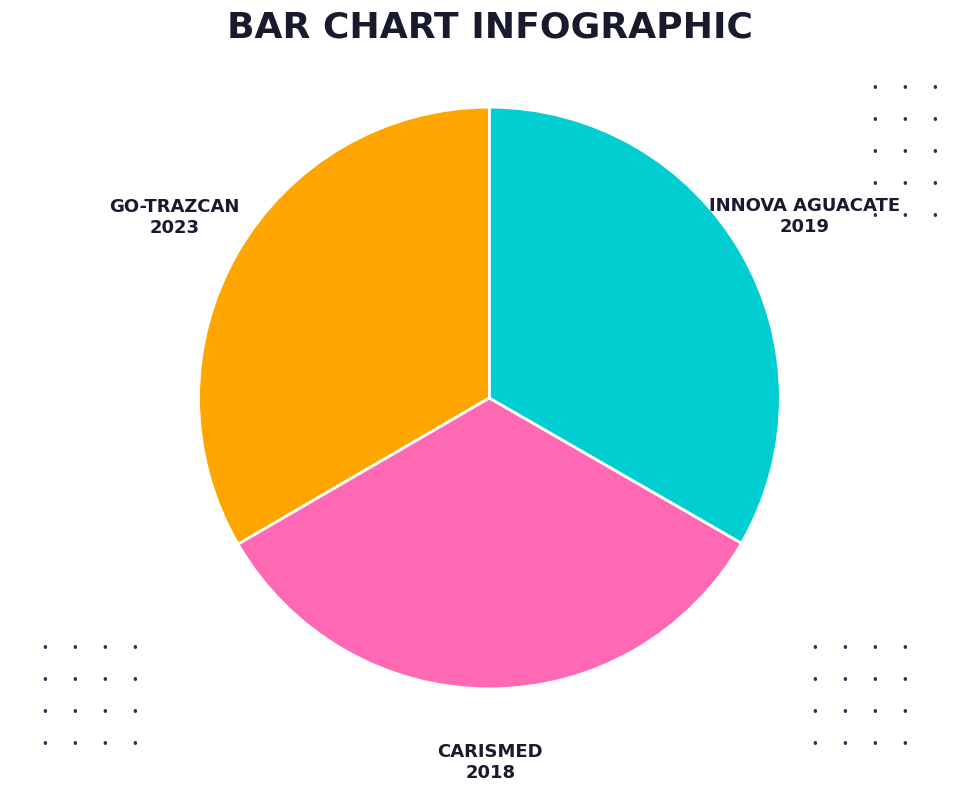

Approximately how many times larger is the value at CARISMED compared to INNOVA AGUACATE?

1.0